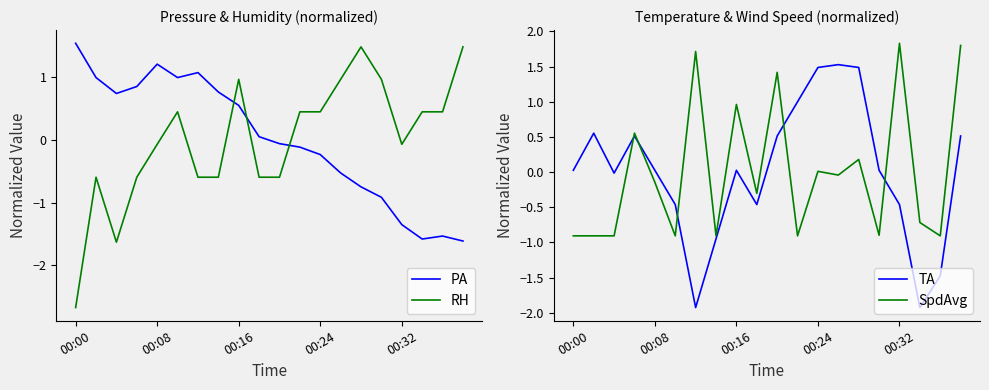

At which label does PA first exceed 0?

00:00